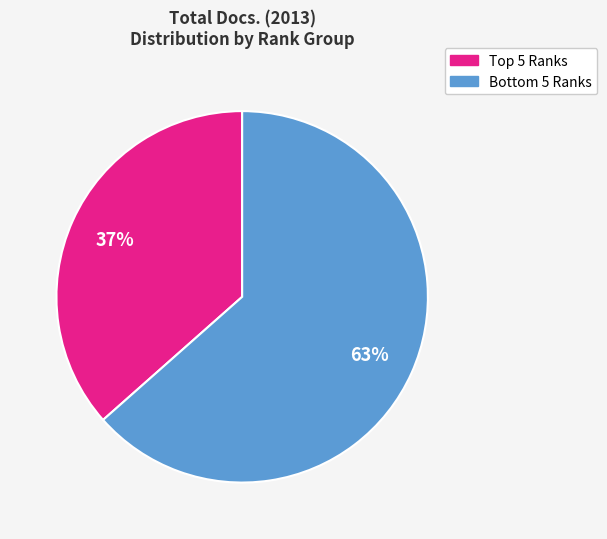

To the nearest percent, what is the average slice percentage?

50%